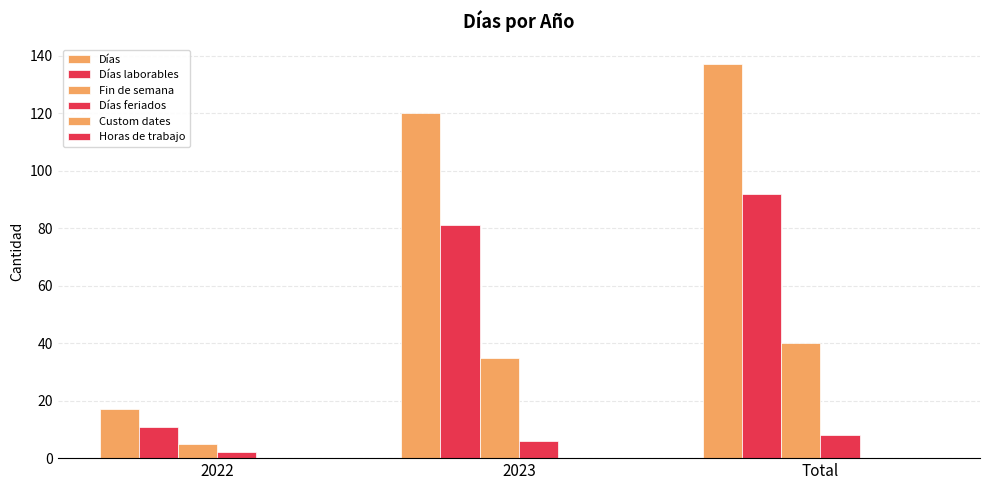

Is it true that Días feriados equals 1 at 2022?

False